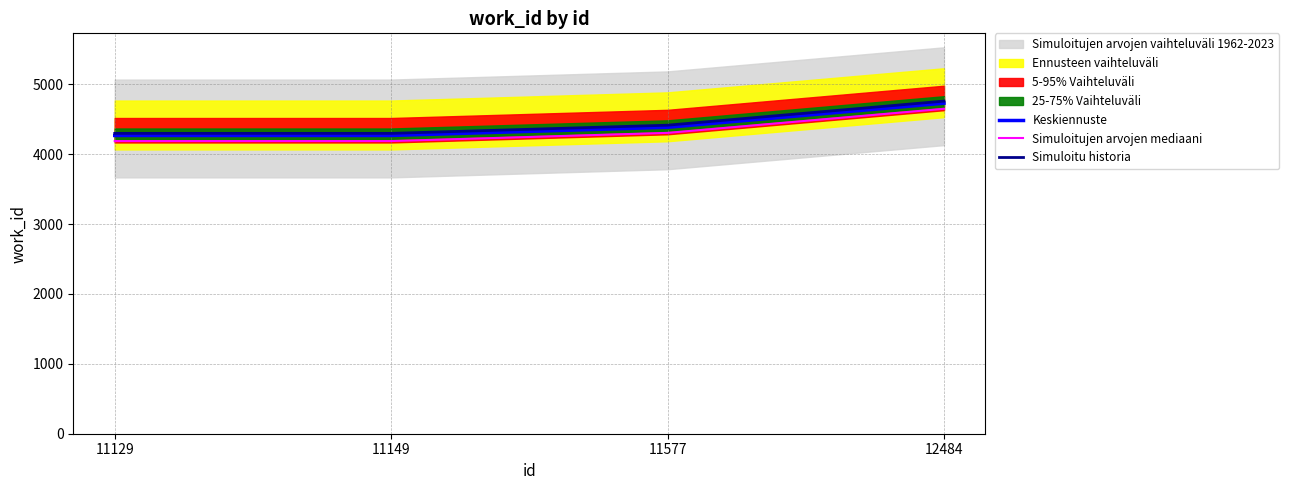

At which label is Simuloitu historia closest to 4530?

11577